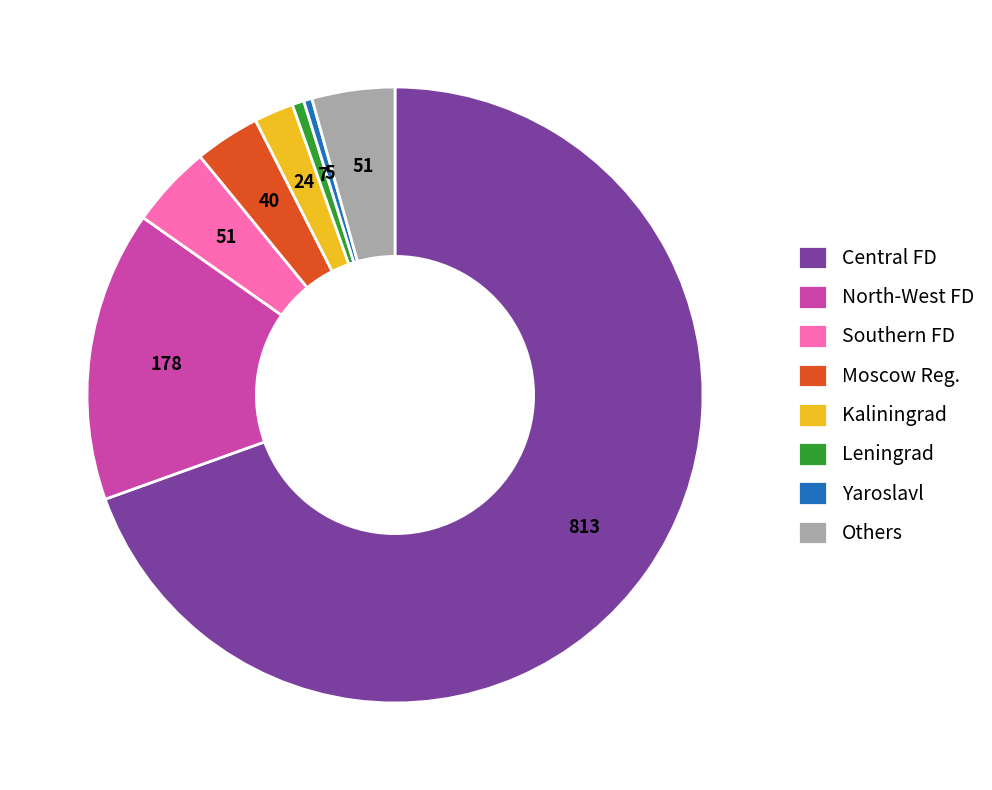

How many slices are in this pie chart?

8